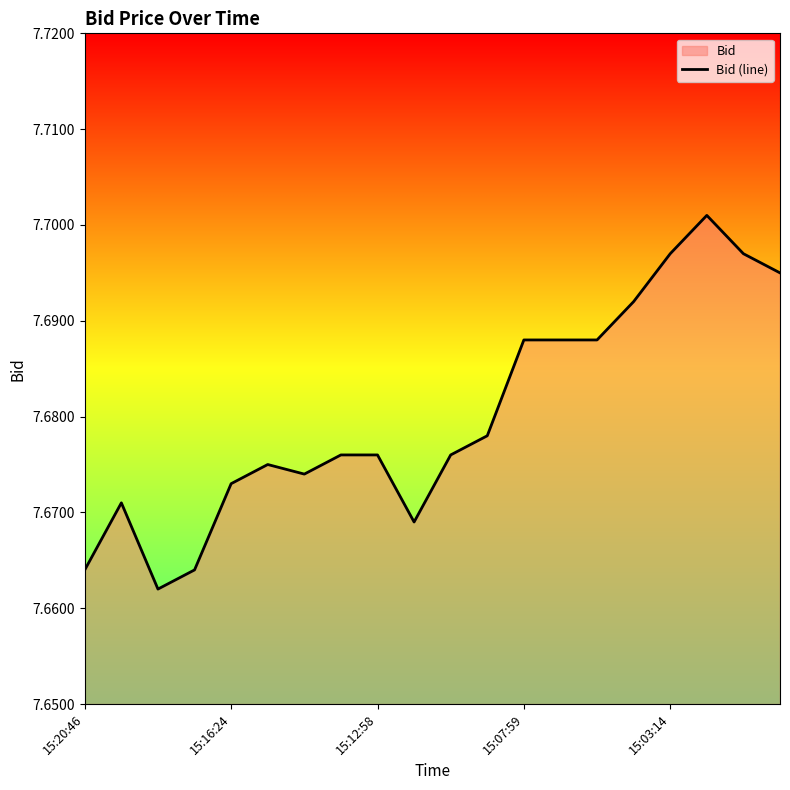

The chart shows a value of 2.1 at 15:20:46. True or false?

False